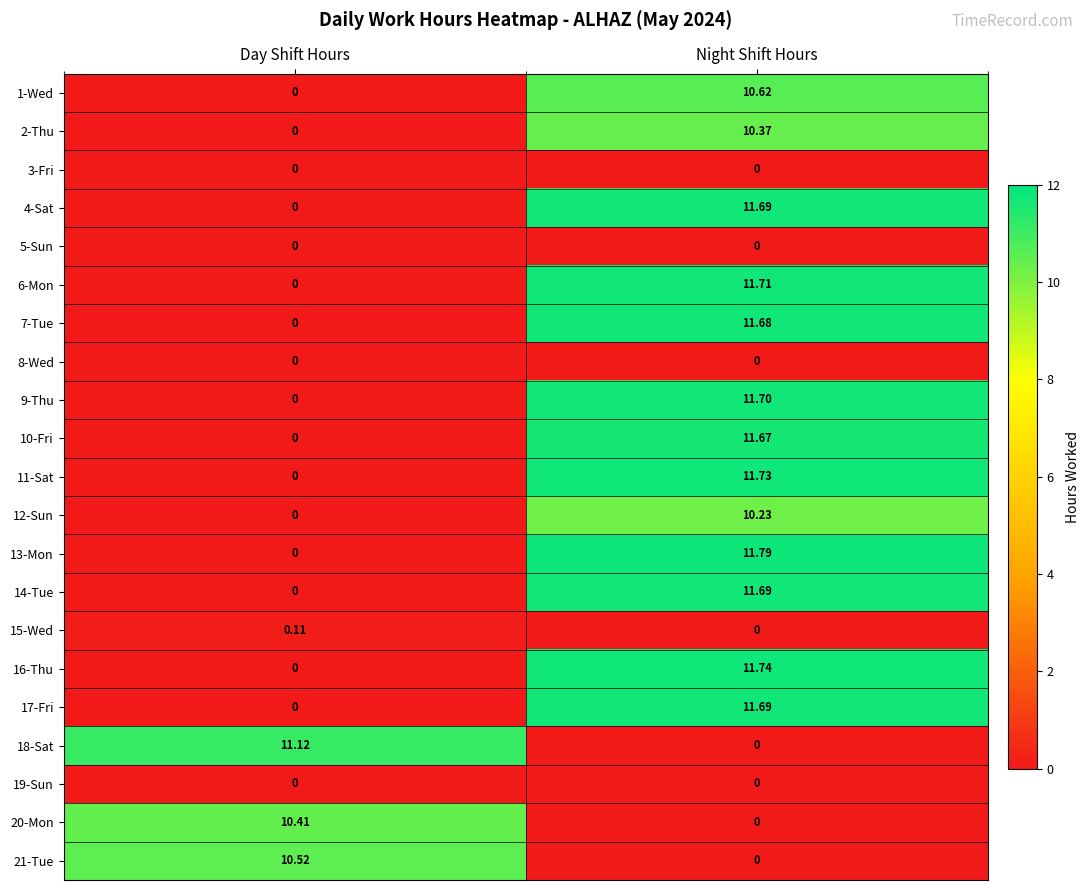

Is the value of 15-Wed at Night Shift Hours greater than the value of 16-Thu at Night Shift Hours?

No